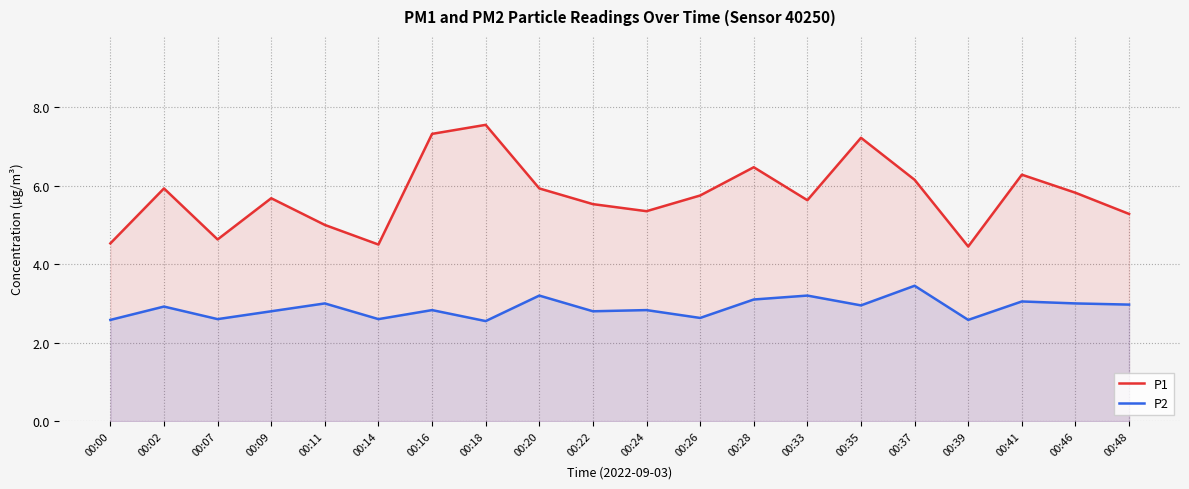

How many lines are shown in the chart?

2